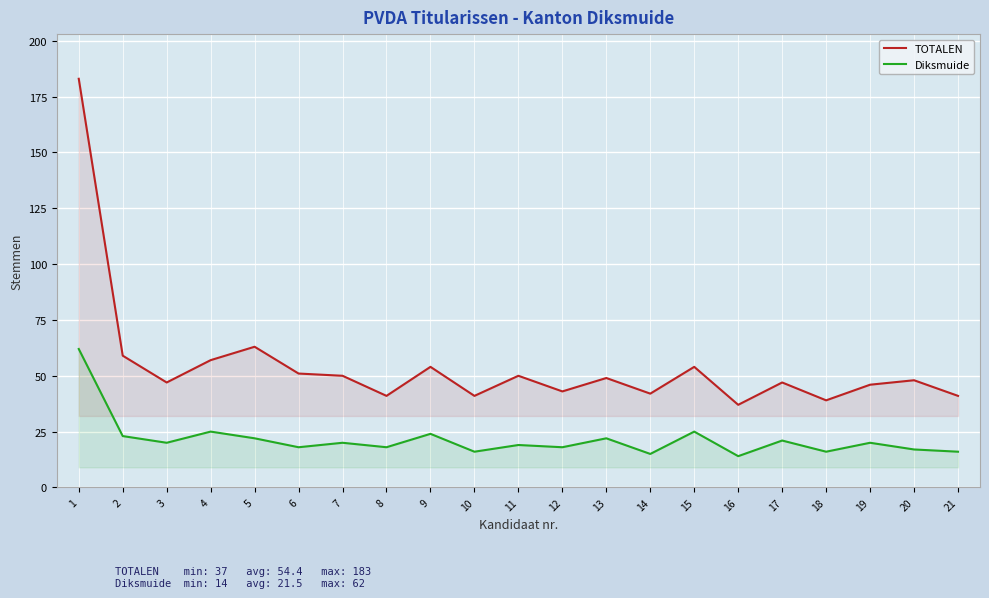

True or false: Diksmuide and TOTALEN intersect in this chart.

False